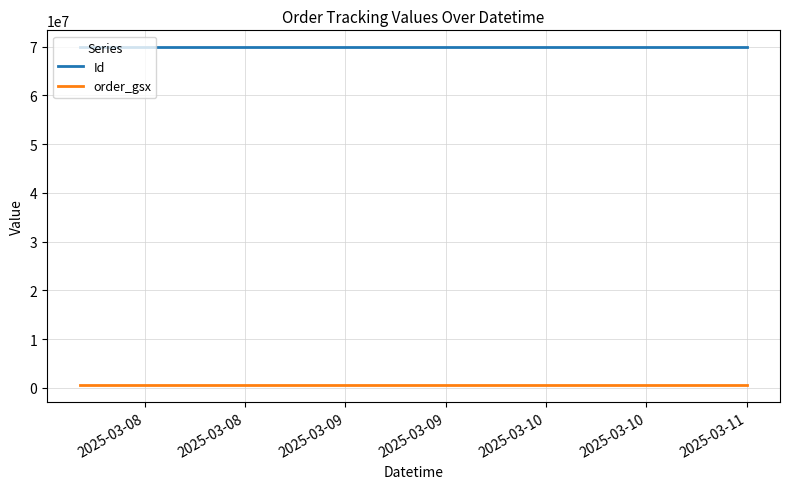

What is the minimum value for Id?

69855548